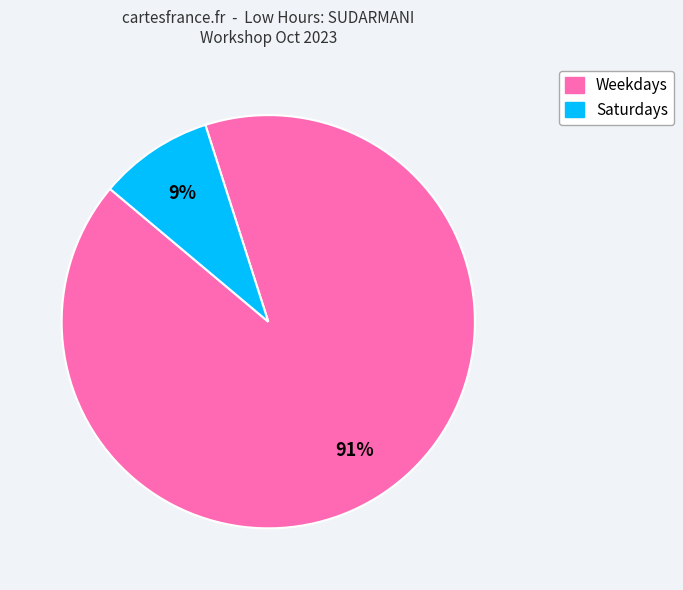

To the nearest percent, what is the difference between the largest and smallest slice percentages?

82%